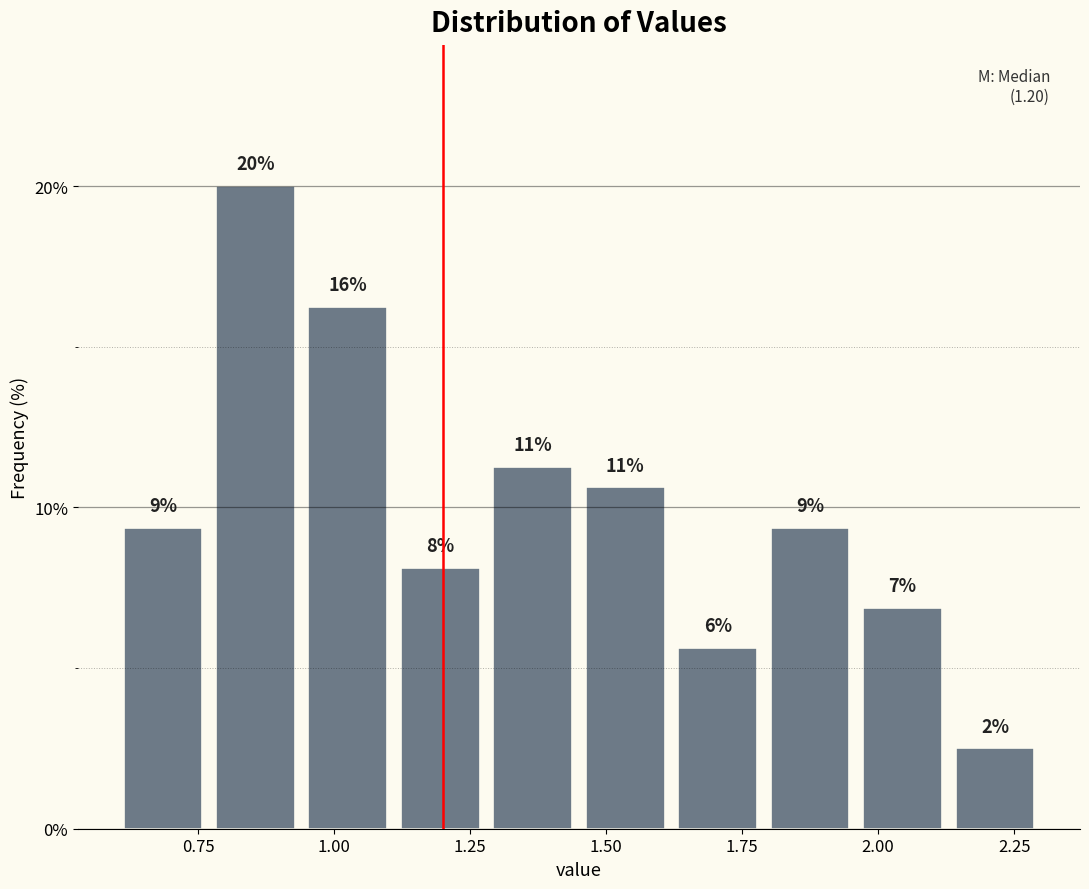

Around what value on the x-axis is the tallest bar? Give the approximate position of its centre, as read against the axis.

0.85